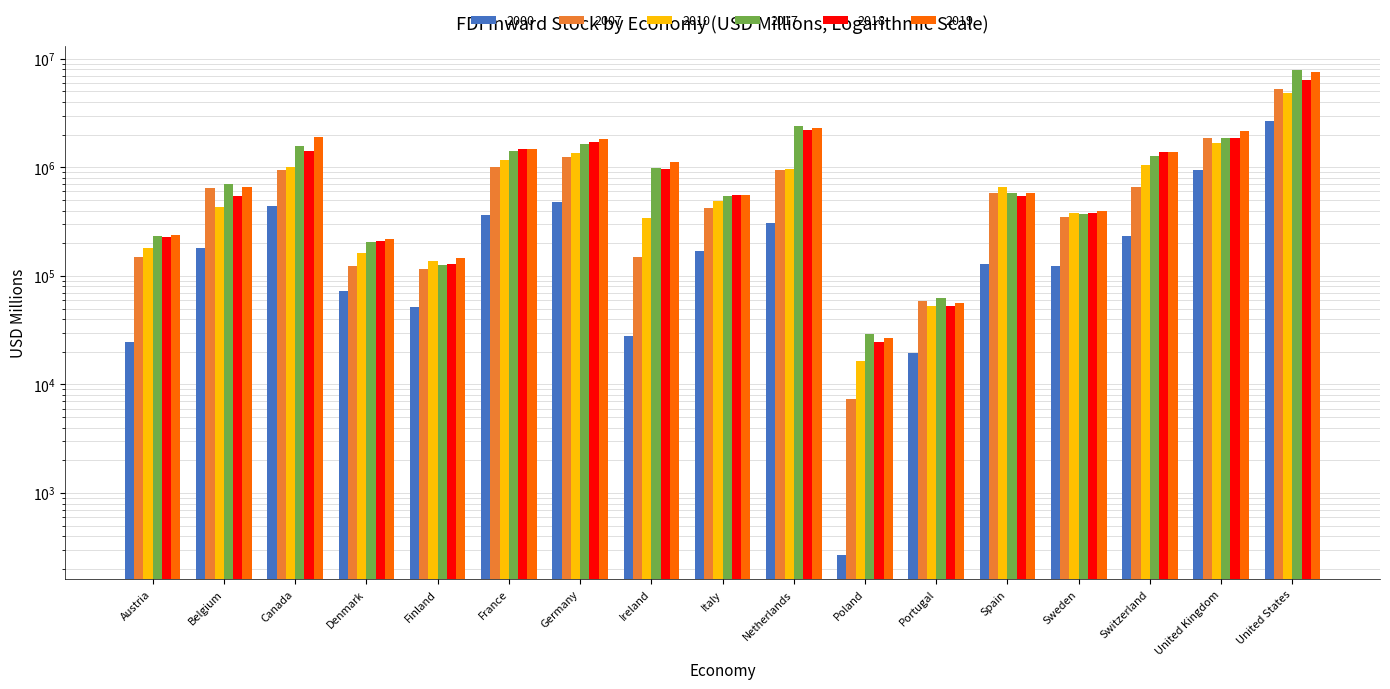

Is it true that 2000 equals 105505 at Denmark?

False